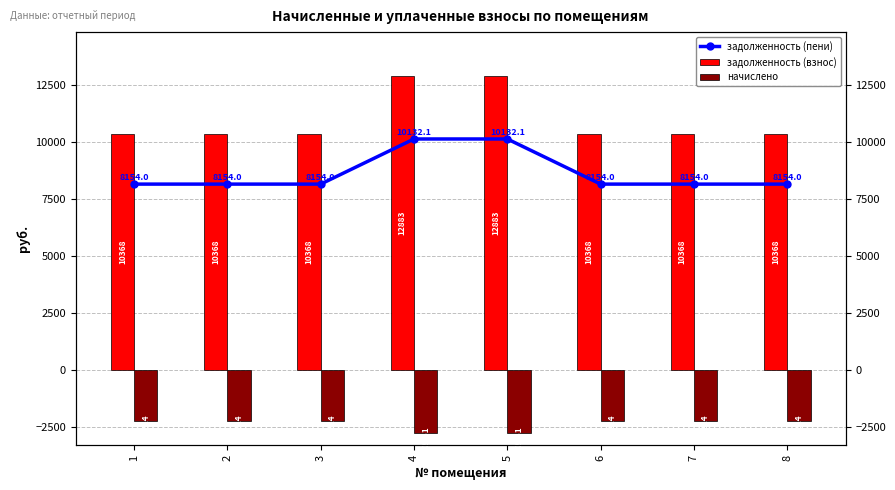

Reading left to right, extract all data points from this chart.

задолженность (пени): 1=8154.0	2=8154.0	3=8154.0	4=10132.1	5=10132.1	6=8154.0	7=8154.0	8=8154.0
задолженность (взнос): 1=10368.0	2=10368.0	3=10368.0	4=12883.2	5=12883.2	6=10368.0	7=10368.0	8=10368.0
начислено: 1=-2214.0	2=-2214.0	3=-2214.0	4=-2751.1	5=-2751.1	6=-2214.0	7=-2214.0	8=-2214.0